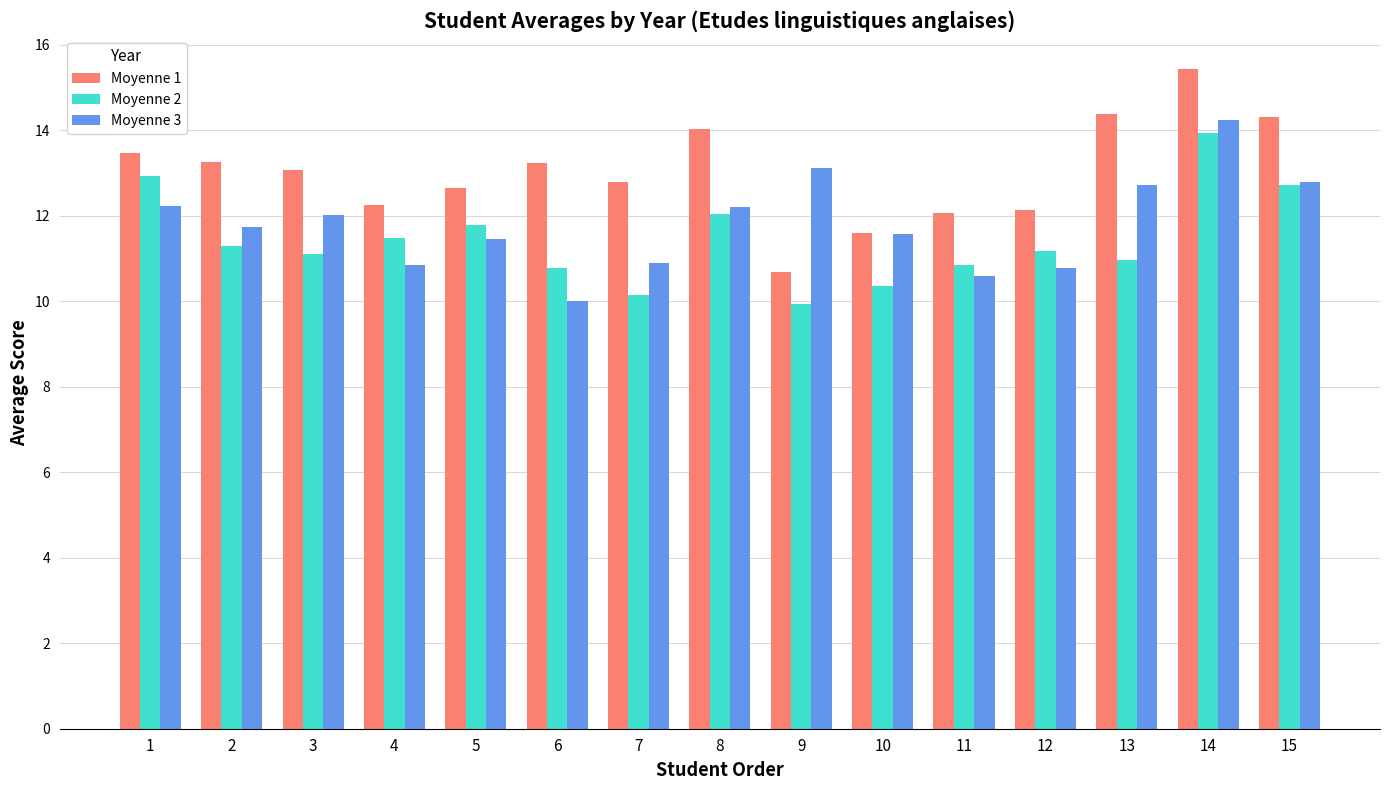

Which series has the largest range (max minus min)?

Moyenne 1